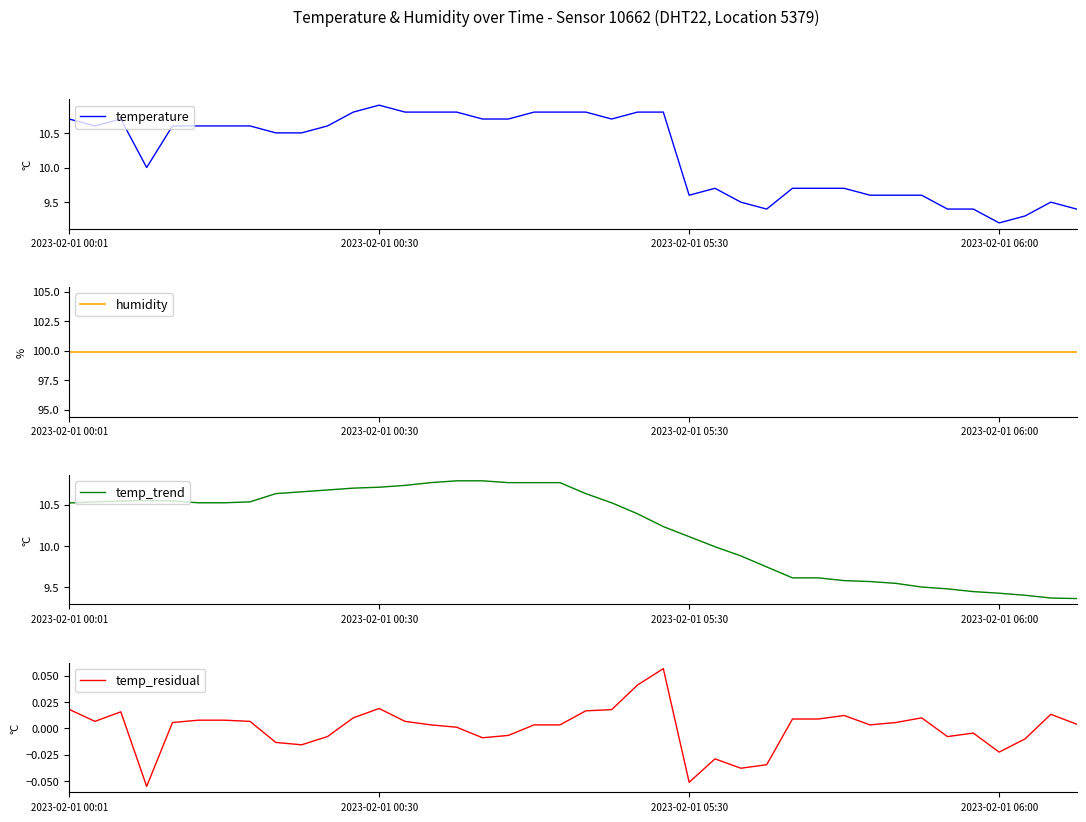

True or false: humidity and temp_residual cross at least once.

False